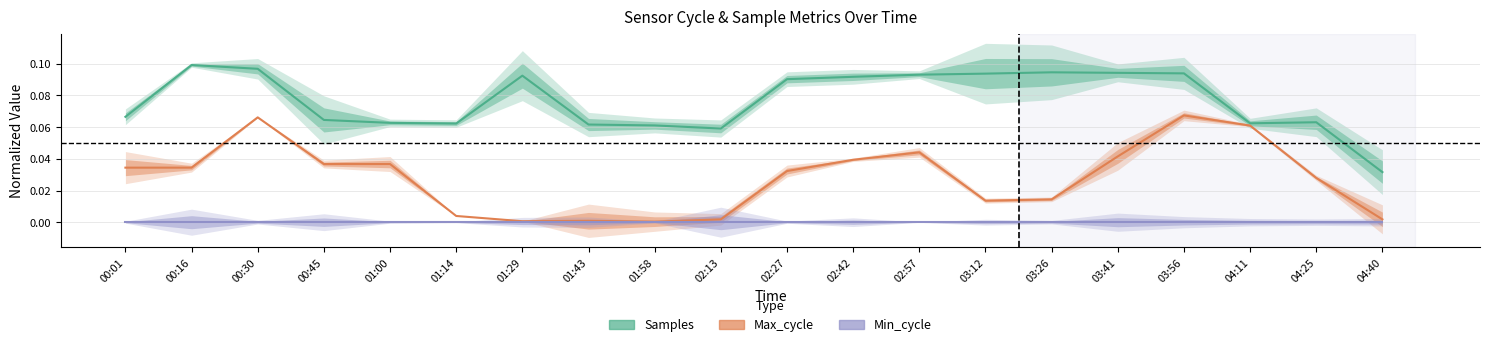

The Samples series shows 0.2 at 03:26. True or false?

False